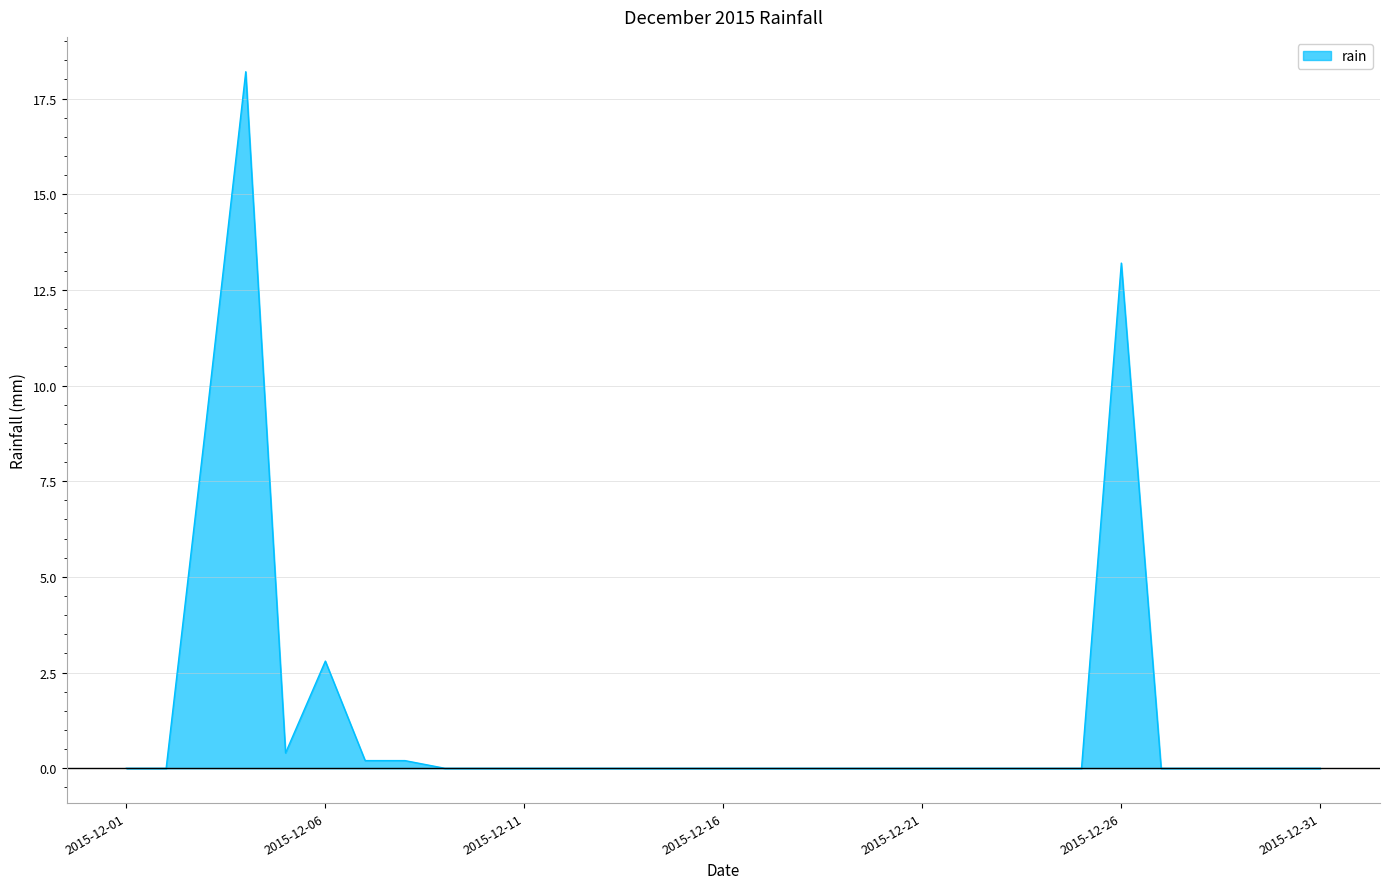

What is the maximum value shown in the chart?

18.2